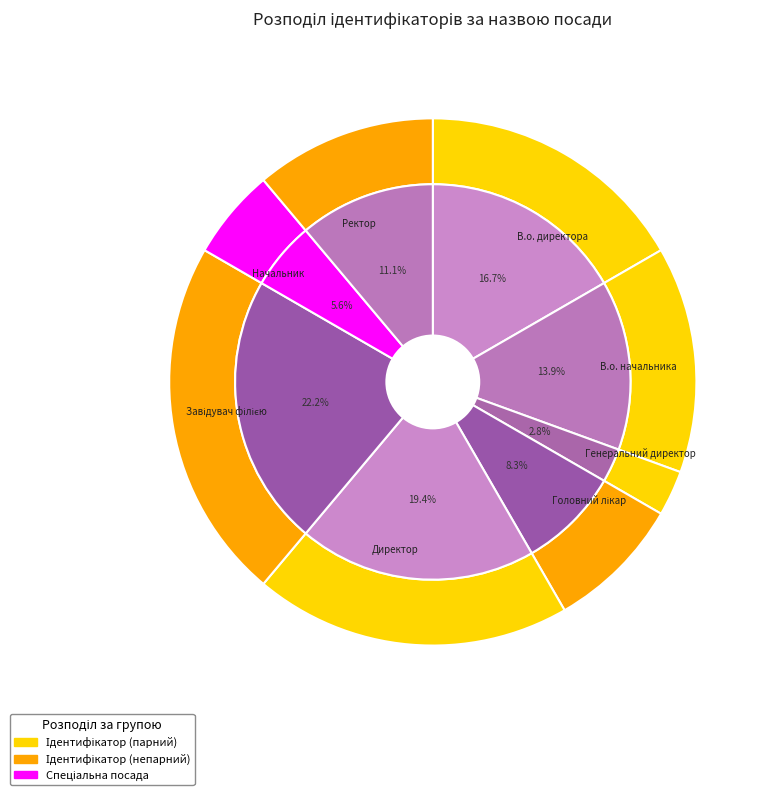

True or false: Ректор accounts for 11% of the total.

True